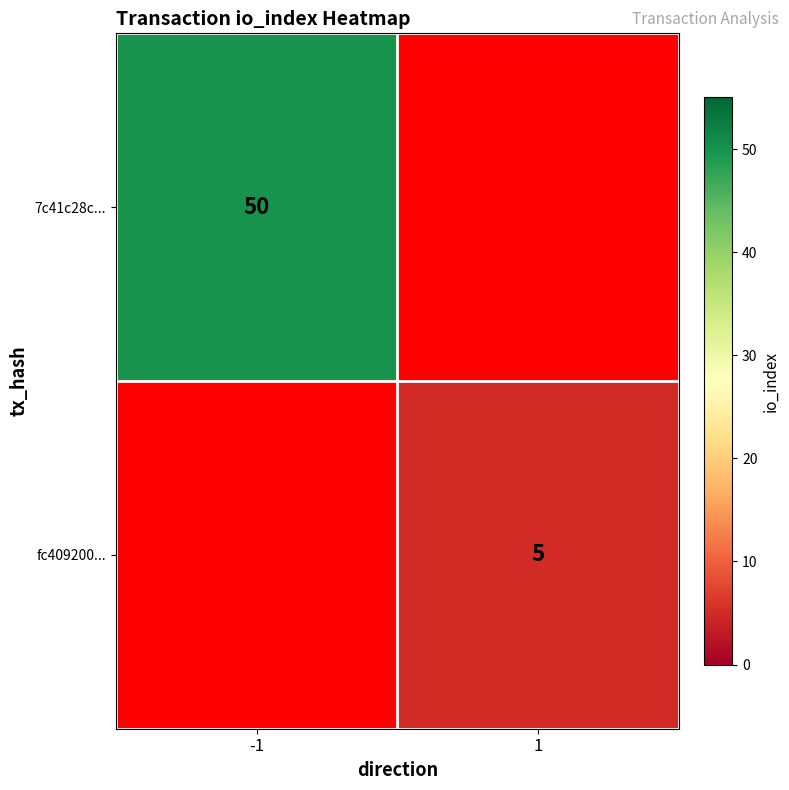

The fc409200... series shows 8 at 1. True or false?

False